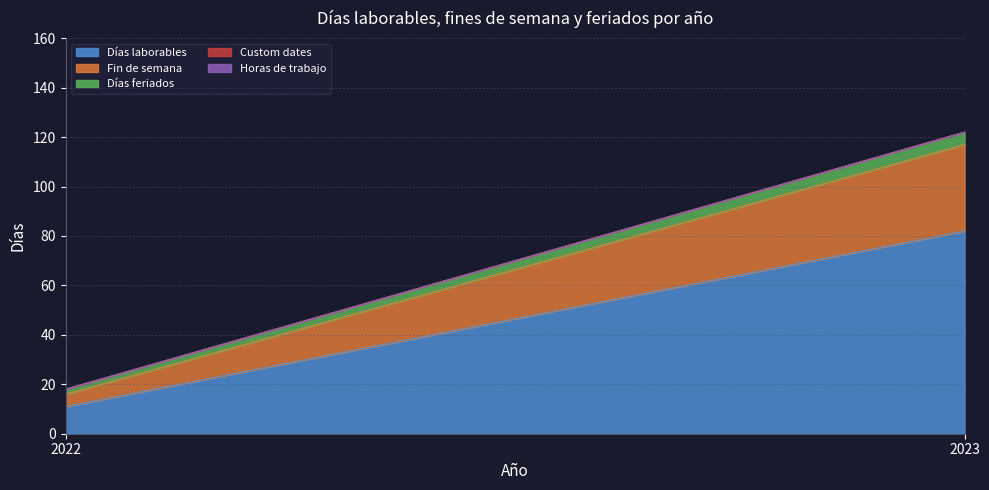

Is the value of Horas de trabajo at 2023 greater than the value of Fin de semana at 2022?

No